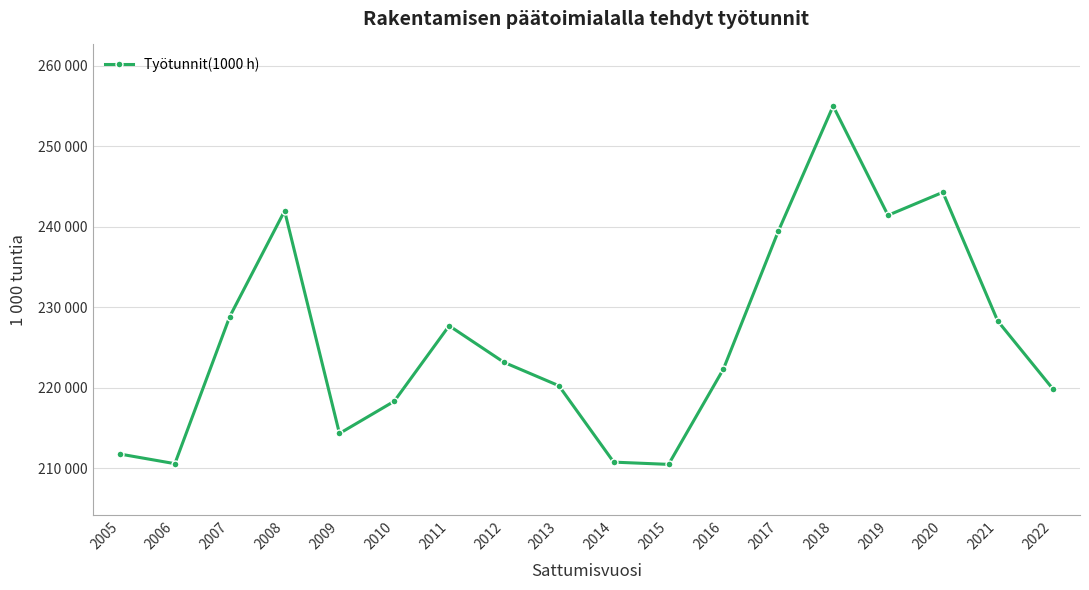

What is the value of the 14th point from the left?

254983